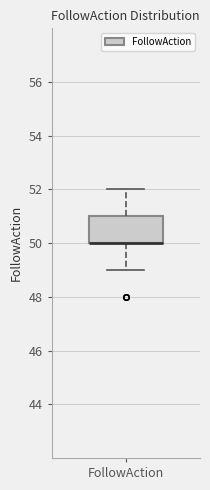

Transcribe this box plot: give where the median line is, the range the box spans, and where the two whiskers end, as read against the y-axis. The values are not printed on the chart, so give them approximately, as read against the axis.

median 50 (drawn on the box's lower edge), box 50 to 51, whiskers 49 to 52